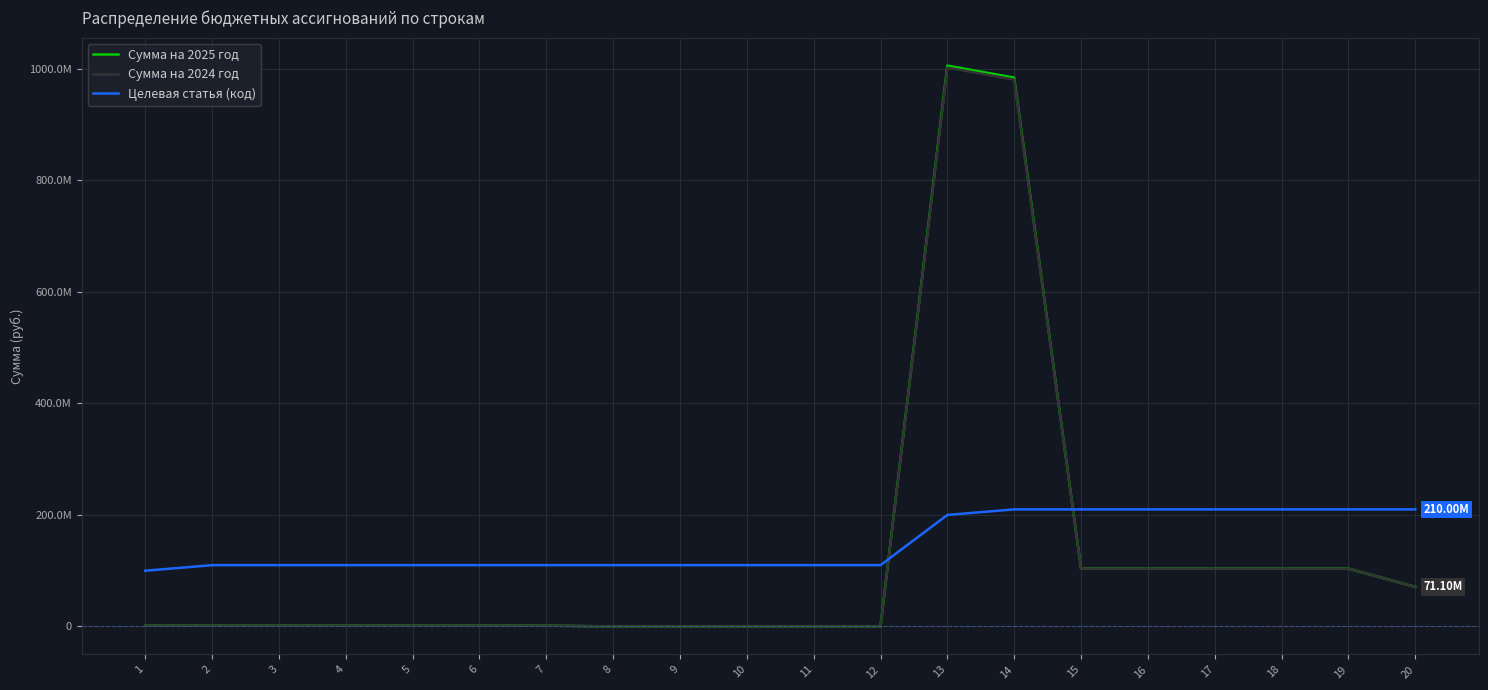

What are all the series names shown in the legend?

Сумма на 2025 год, Сумма на 2024 год, Целевая статья (код)